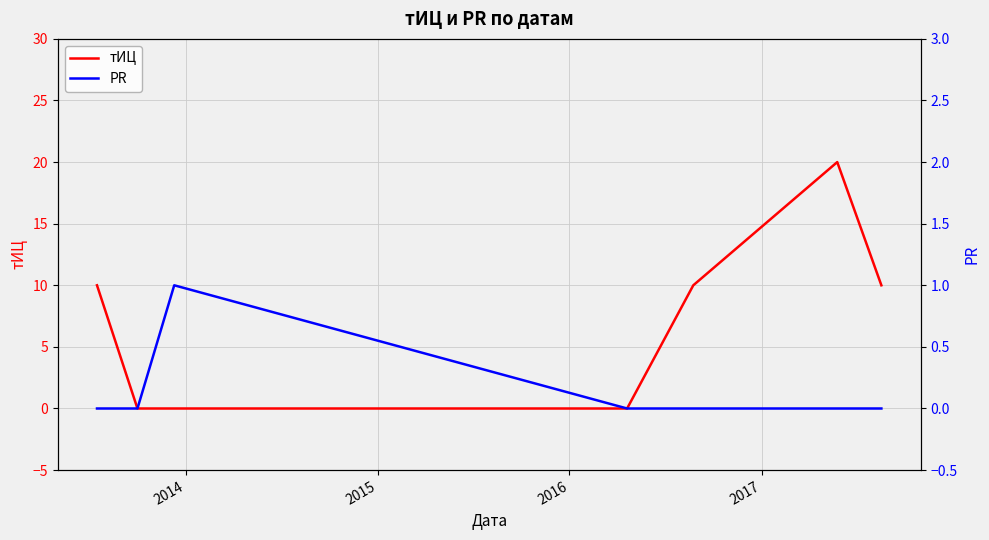

The value of PR at 2013 is 0. True or false?

False